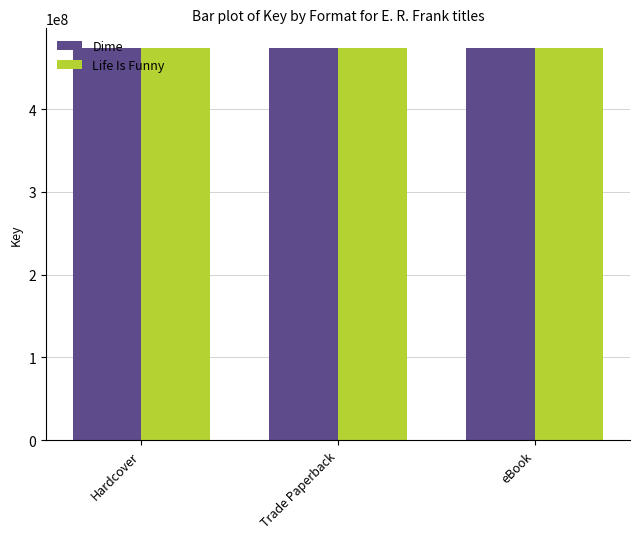

What is the approximate value of Dime at eBook?

473803894